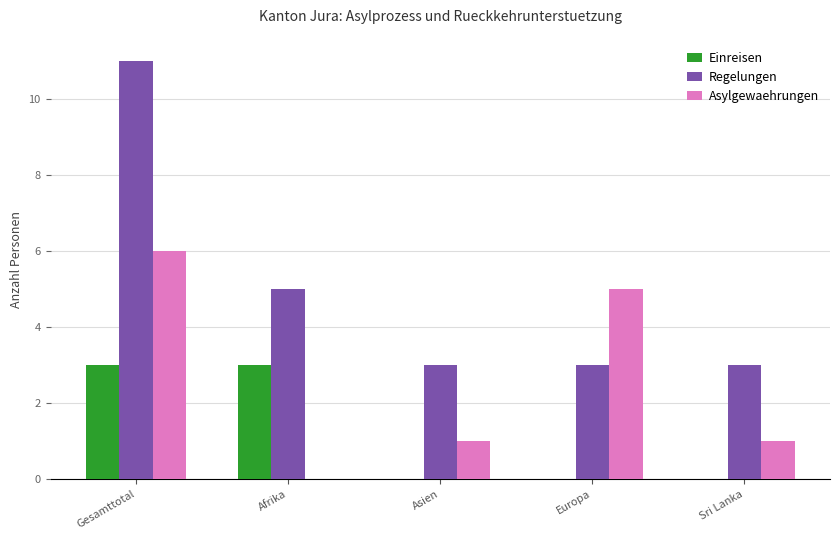

The Einreisen series shows 2 at Europa. True or false?

False